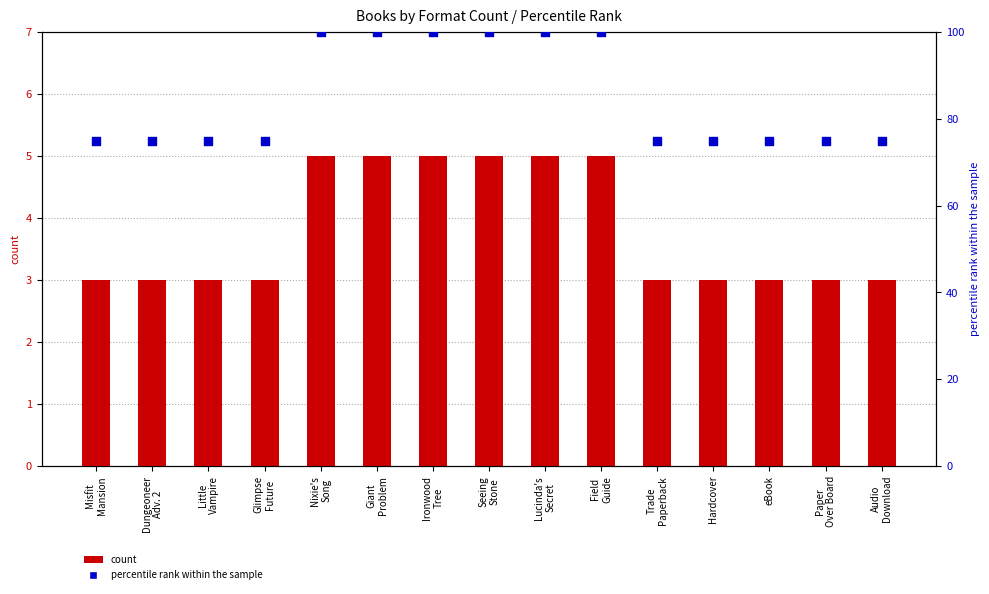

What are all the series names shown in the legend?

count, percentile rank within the sample